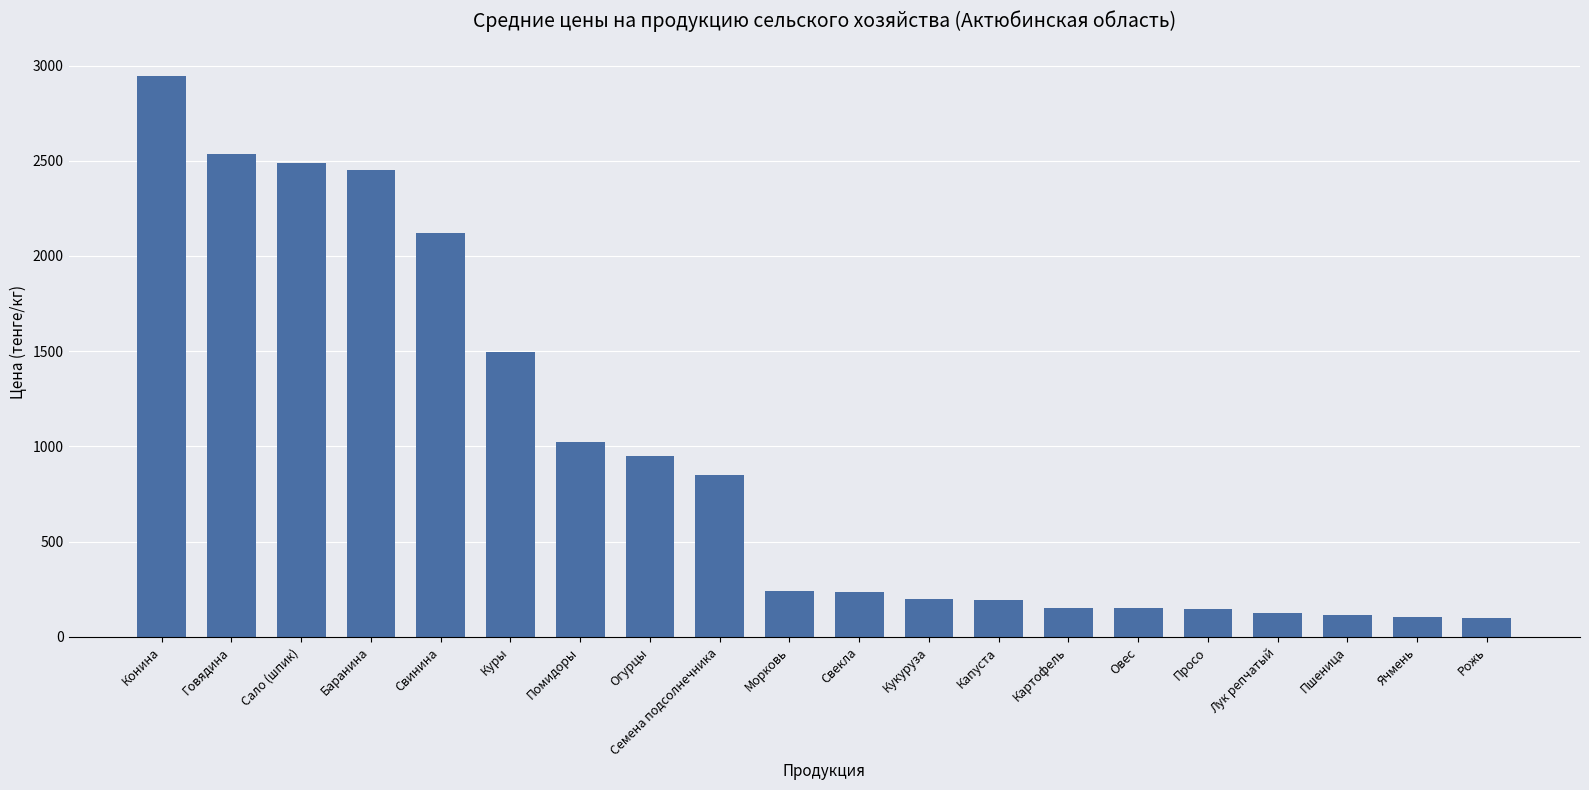

Is it true that the value at Огурцы is 952?

True